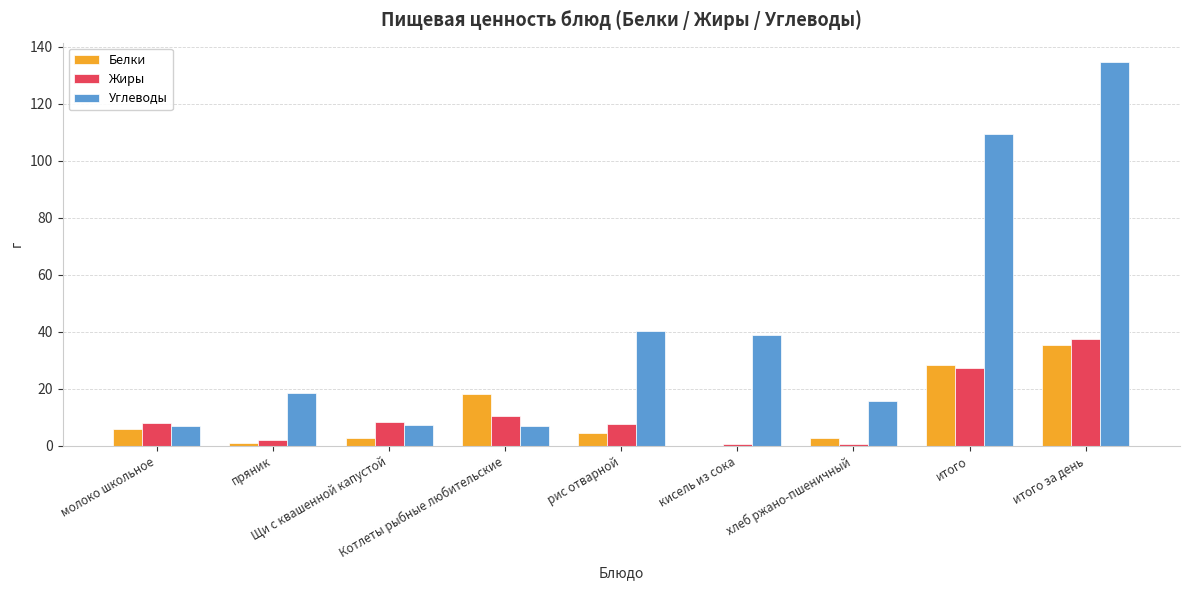

The value of Жиры at хлеб ржано-пшеничный is 0.5. True or false?

True